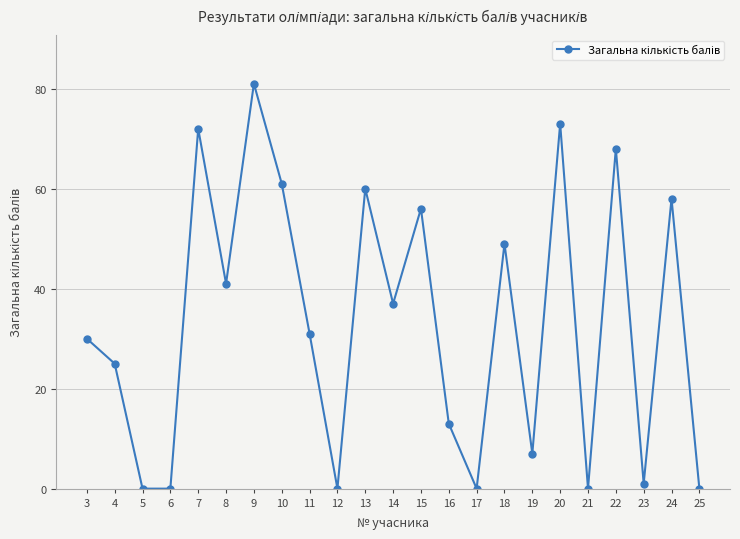

True or false: there are more than 0 points higher than both neighbors.

True